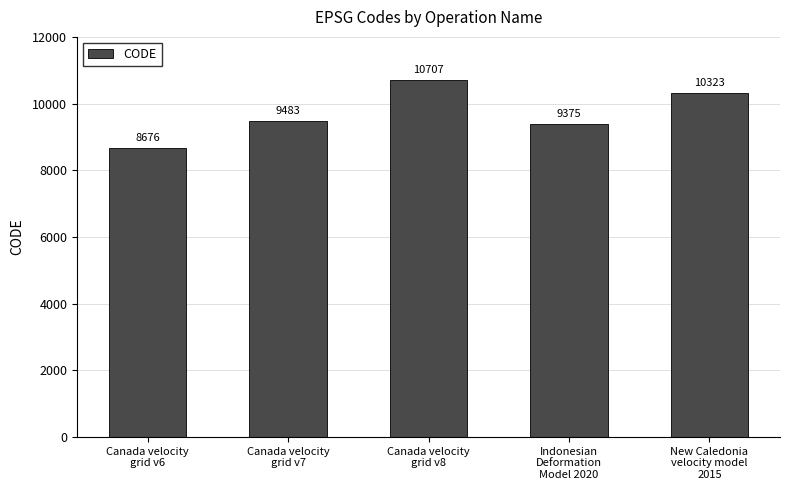

What is the change in value from Canada velocity
grid v6 to Canada velocity
grid v8?

+2031